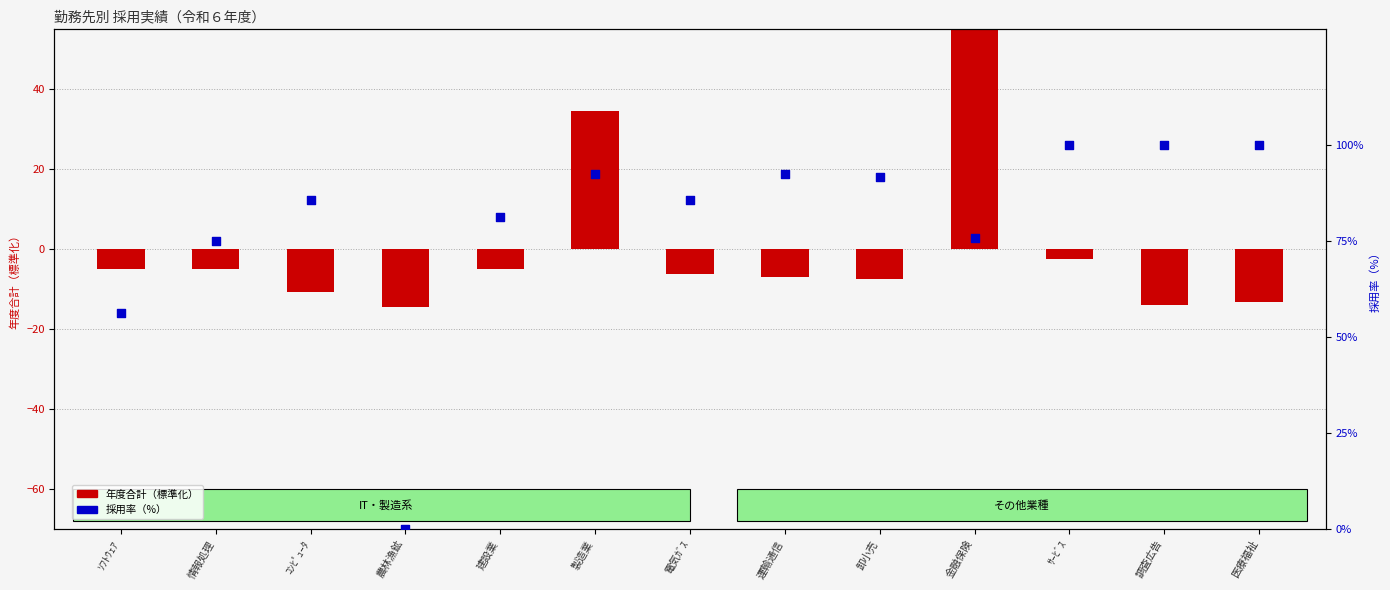

Which series has the largest total across all categories?

採用率（%）